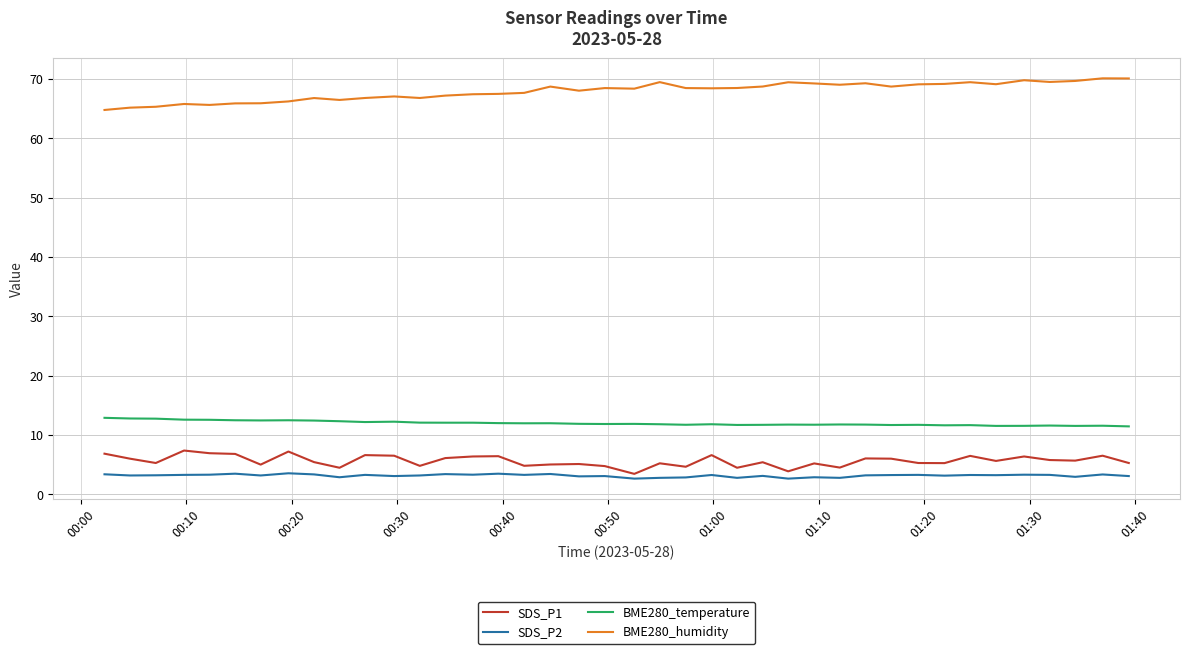

What is the difference between the maximum and minimum values in the SDS_P1 series?

3.9